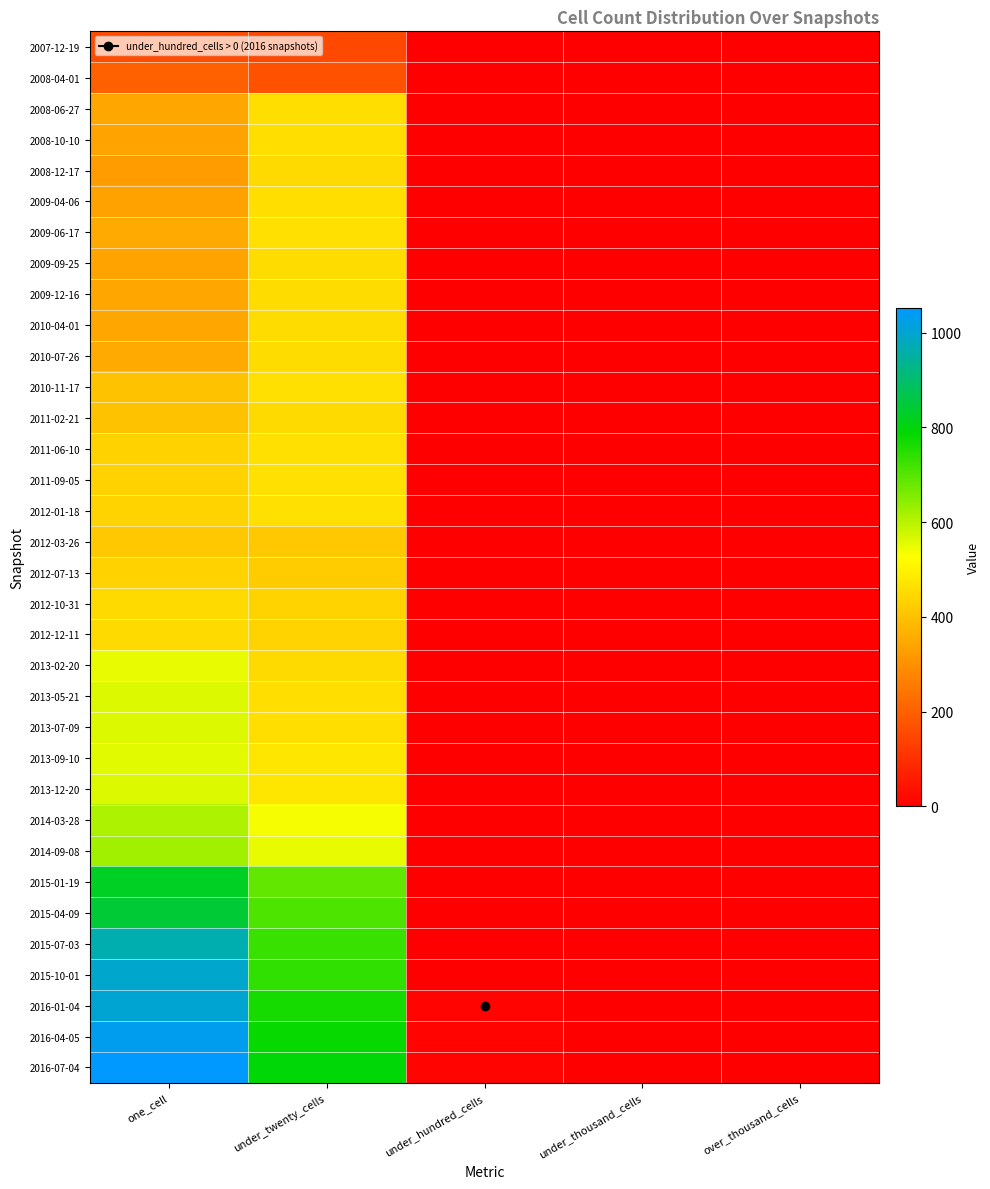

Reading right to left, what are all the values shown in this chart?

2007-12-19: over_thousand_cells=0	under_thousand_cells=0	under_hundred_cells=0	under_twenty_cells=150	one_cell=157
2008-04-01: over_thousand_cells=0	under_thousand_cells=0	under_hundred_cells=0	under_twenty_cells=171	one_cell=203
2008-06-27: over_thousand_cells=0	under_thousand_cells=0	under_hundred_cells=0	under_twenty_cells=460	one_cell=344
2008-10-10: over_thousand_cells=0	under_thousand_cells=0	under_hundred_cells=0	under_twenty_cells=457	one_cell=340
2008-12-17: over_thousand_cells=0	under_thousand_cells=0	under_hundred_cells=0	under_twenty_cells=451	one_cell=323
2009-04-06: over_thousand_cells=0	under_thousand_cells=0	under_hundred_cells=0	under_twenty_cells=460	one_cell=335
2009-06-17: over_thousand_cells=0	under_thousand_cells=0	under_hundred_cells=0	under_twenty_cells=461	one_cell=353
2009-09-25: over_thousand_cells=0	under_thousand_cells=0	under_hundred_cells=0	under_twenty_cells=454	one_cell=341
2009-12-16: over_thousand_cells=0	under_thousand_cells=0	under_hundred_cells=0	under_twenty_cells=454	one_cell=342
2010-04-01: over_thousand_cells=0	under_thousand_cells=0	under_hundred_cells=0	under_twenty_cells=454	one_cell=342
2010-07-26: over_thousand_cells=0	under_thousand_cells=0	under_hundred_cells=0	under_twenty_cells=454	one_cell=352
2010-11-17: over_thousand_cells=0	under_thousand_cells=0	under_hundred_cells=0	under_twenty_cells=461	one_cell=402
2011-02-21: over_thousand_cells=0	under_thousand_cells=0	under_hundred_cells=0	under_twenty_cells=451	one_cell=400
2011-06-10: over_thousand_cells=0	under_thousand_cells=0	under_hundred_cells=0	under_twenty_cells=461	one_cell=434
2011-09-05: over_thousand_cells=0	under_thousand_cells=0	under_hundred_cells=0	under_twenty_cells=461	one_cell=434
2012-01-18: over_thousand_cells=0	under_thousand_cells=0	under_hundred_cells=0	under_twenty_cells=461	one_cell=436
2012-03-26: over_thousand_cells=0	under_thousand_cells=0	under_hundred_cells=0	under_twenty_cells=412	one_cell=413
2012-07-13: over_thousand_cells=0	under_thousand_cells=0	under_hundred_cells=0	under_twenty_cells=421	one_cell=434
2012-10-31: over_thousand_cells=0	under_thousand_cells=0	under_hundred_cells=0	under_twenty_cells=436	one_cell=450
2012-12-11: over_thousand_cells=0	under_thousand_cells=0	under_hundred_cells=0	under_twenty_cells=436	one_cell=450
2013-02-20: over_thousand_cells=0	under_thousand_cells=0	under_hundred_cells=0	under_twenty_cells=448	one_cell=548
2013-05-21: over_thousand_cells=0	under_thousand_cells=0	under_hundred_cells=0	under_twenty_cells=459	one_cell=561
2013-07-09: over_thousand_cells=0	under_thousand_cells=0	under_hundred_cells=0	under_twenty_cells=459	one_cell=561
2013-09-10: over_thousand_cells=0	under_thousand_cells=0	under_hundred_cells=0	under_twenty_cells=474	one_cell=558
2013-12-20: over_thousand_cells=0	under_thousand_cells=0	under_hundred_cells=0	under_twenty_cells=474	one_cell=559
2014-03-28: over_thousand_cells=0	under_thousand_cells=0	under_hundred_cells=0	under_twenty_cells=536	one_cell=612
2014-09-08: over_thousand_cells=0	under_thousand_cells=0	under_hundred_cells=0	under_twenty_cells=550	one_cell=621
2015-01-19: over_thousand_cells=0	under_thousand_cells=0	under_hundred_cells=0	under_twenty_cells=687	one_cell=823
2015-04-09: over_thousand_cells=0	under_thousand_cells=0	under_hundred_cells=0	under_twenty_cells=709	one_cell=845
2015-07-03: over_thousand_cells=0	under_thousand_cells=0	under_hundred_cells=0	under_twenty_cells=729	one_cell=969
2015-10-01: over_thousand_cells=0	under_thousand_cells=0	under_hundred_cells=0	under_twenty_cells=737	one_cell=996
2016-01-04: over_thousand_cells=0	under_thousand_cells=0	under_hundred_cells=10	under_twenty_cells=766	one_cell=1003
2016-04-05: over_thousand_cells=0	under_thousand_cells=0	under_hundred_cells=10	under_twenty_cells=784	one_cell=1035
2016-07-04: over_thousand_cells=0	under_thousand_cells=0	under_hundred_cells=10	under_twenty_cells=797	one_cell=1052